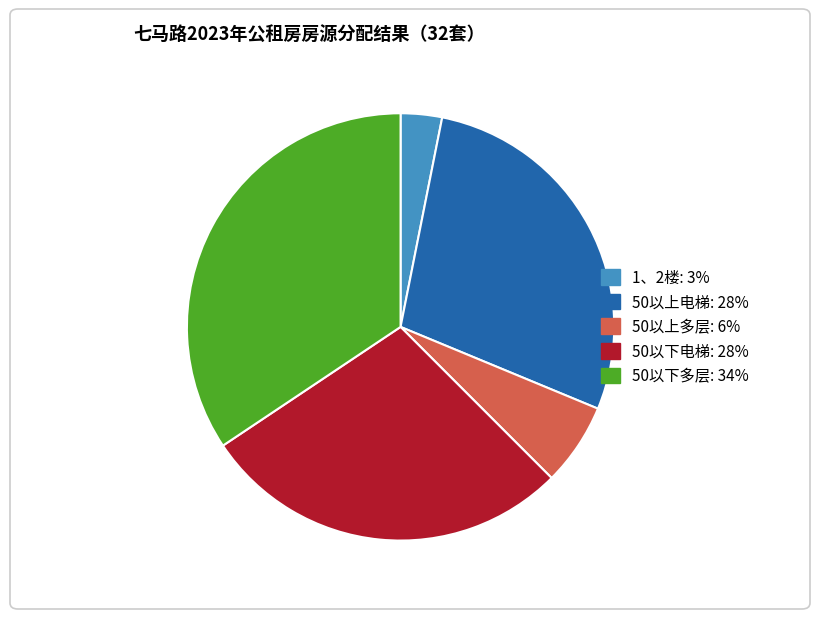

Is the sum of 1、2楼 and 50以上多层 greater than half?

No